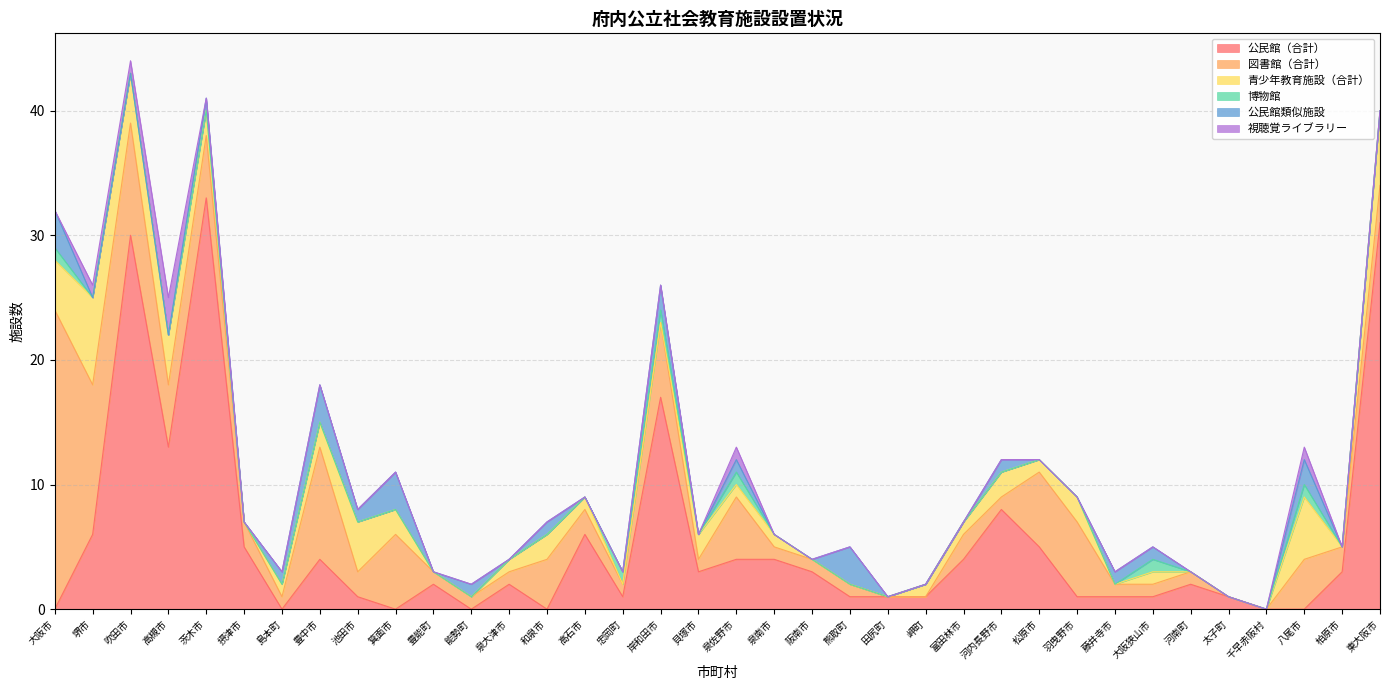

What is the difference between the highest and lowest values at 八尾市?

5